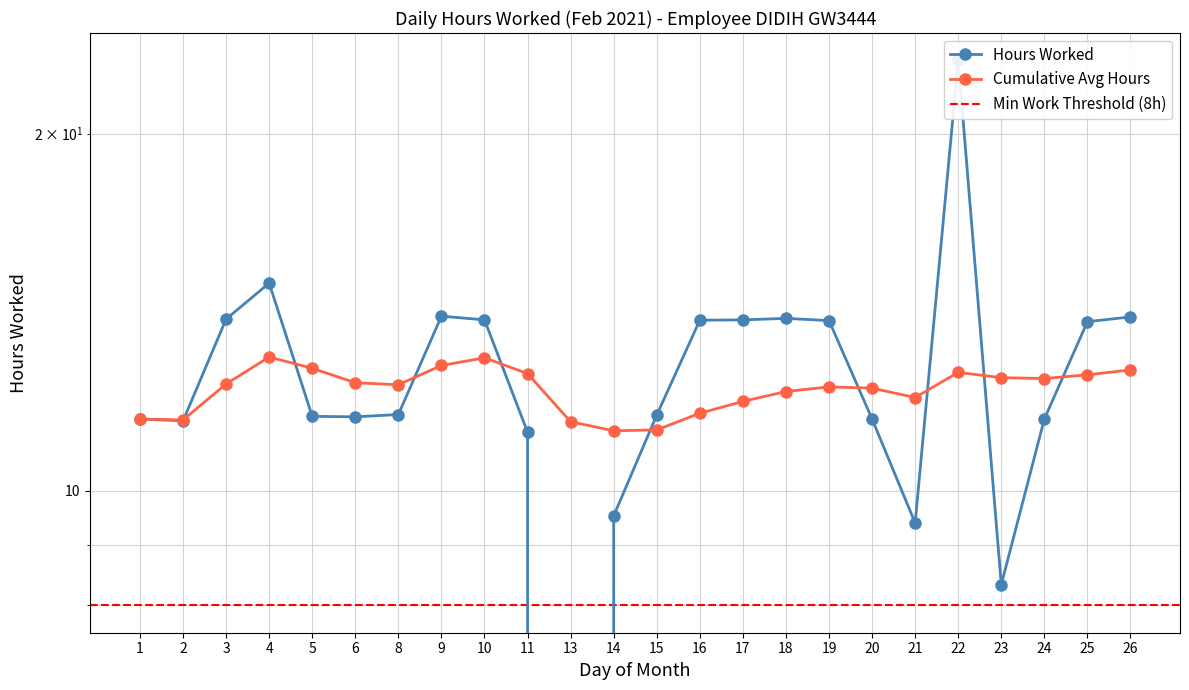

List the series in order of their overall mean, lowest first.

Cumulative Avg, Hours Worked